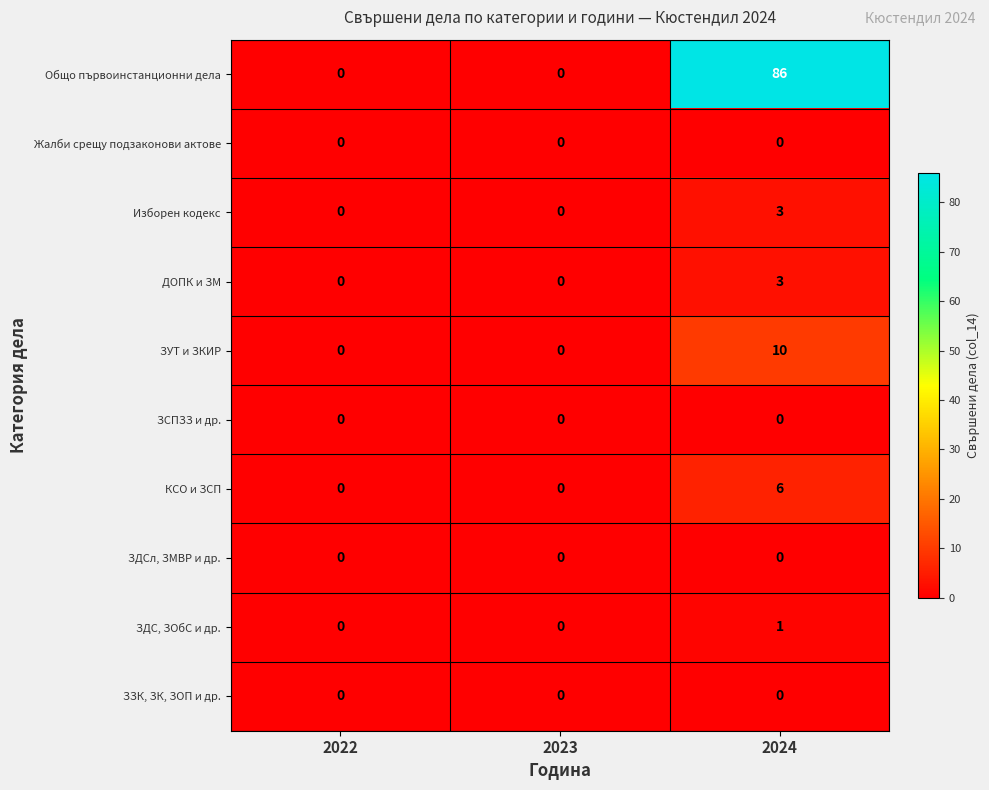

The value of ДОПК и ЗМ at 2024 is 5. True or false?

False